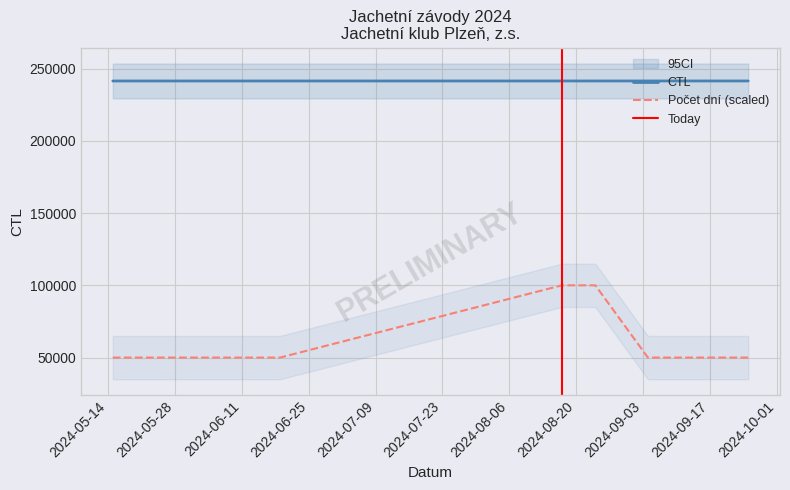

What is the sum of the CTL values at 24.08.2024 and 25.09.2024?

482838